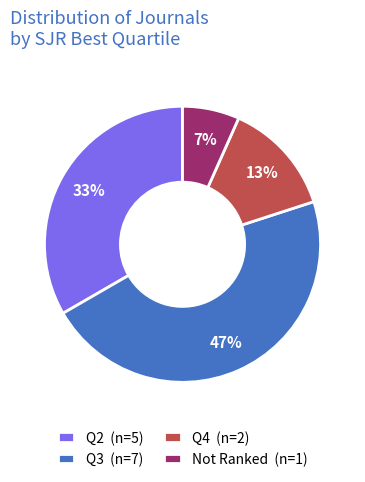

Combined, do Q4 (n=2) and Not Ranked (n=1) account for over 50%?

No